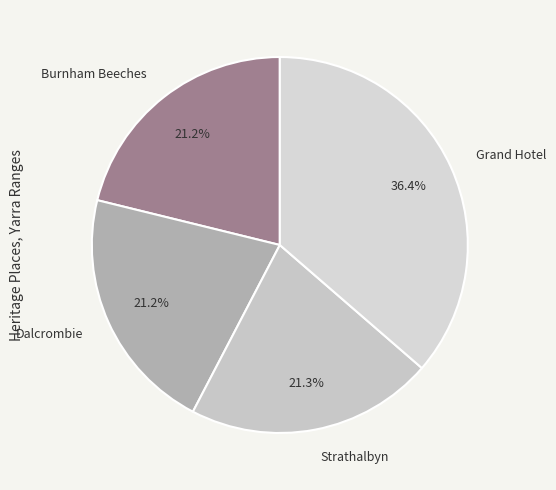

Is there a majority slice in this chart?

No